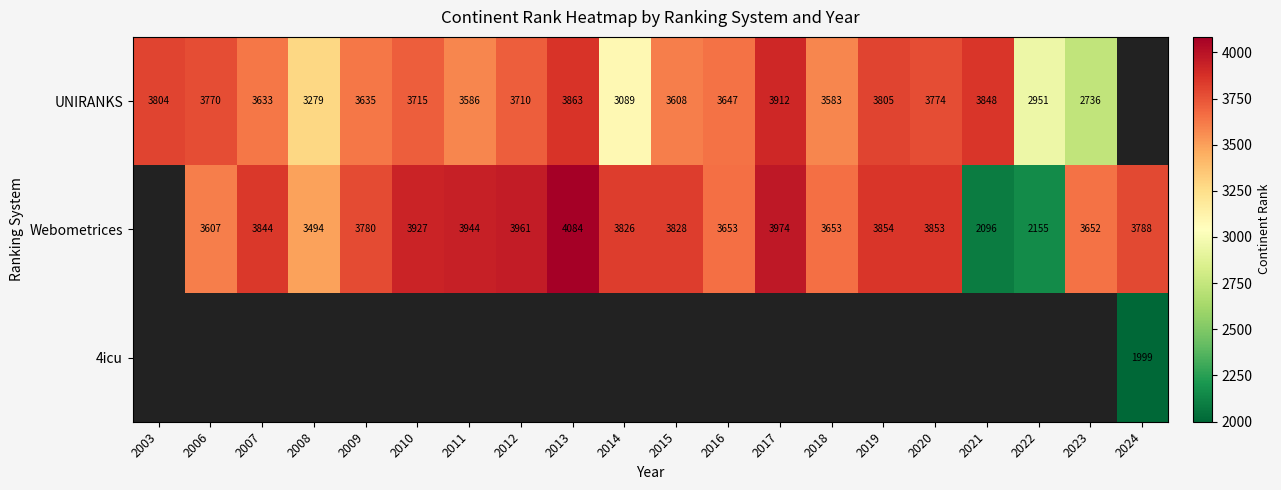

True or false: Webometrices has a value of 2480 at 2010.

False